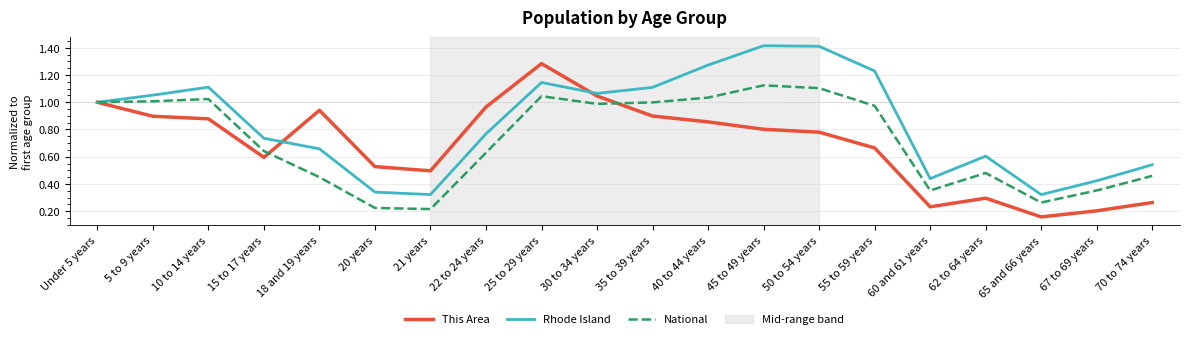

True or false: Rhode Island has more than 1 points higher than both neighbors.

True